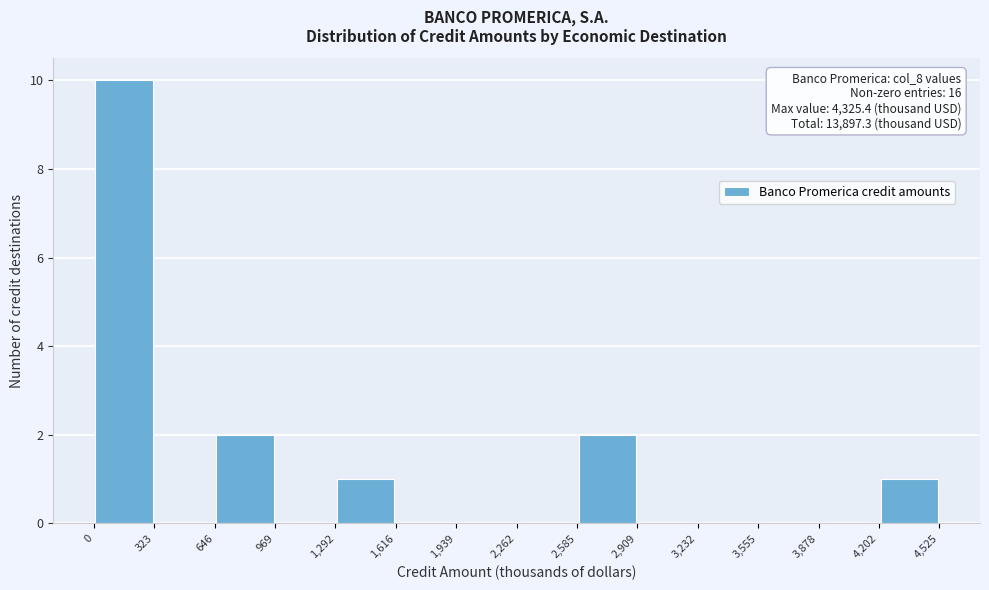

Which range on the x-axis has the tallest bar?

0 to 323